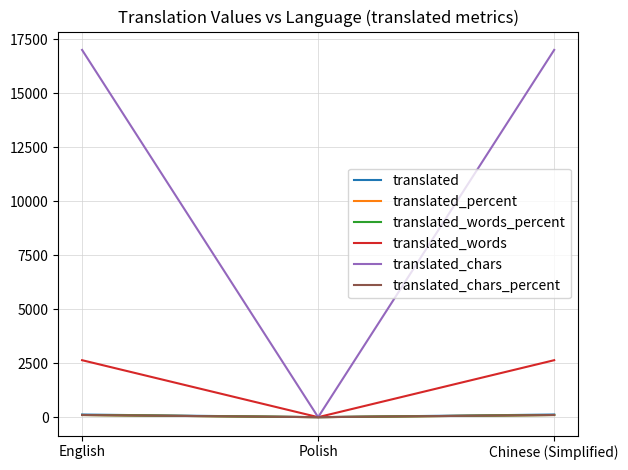

Which has a higher value, Polish or English?

English